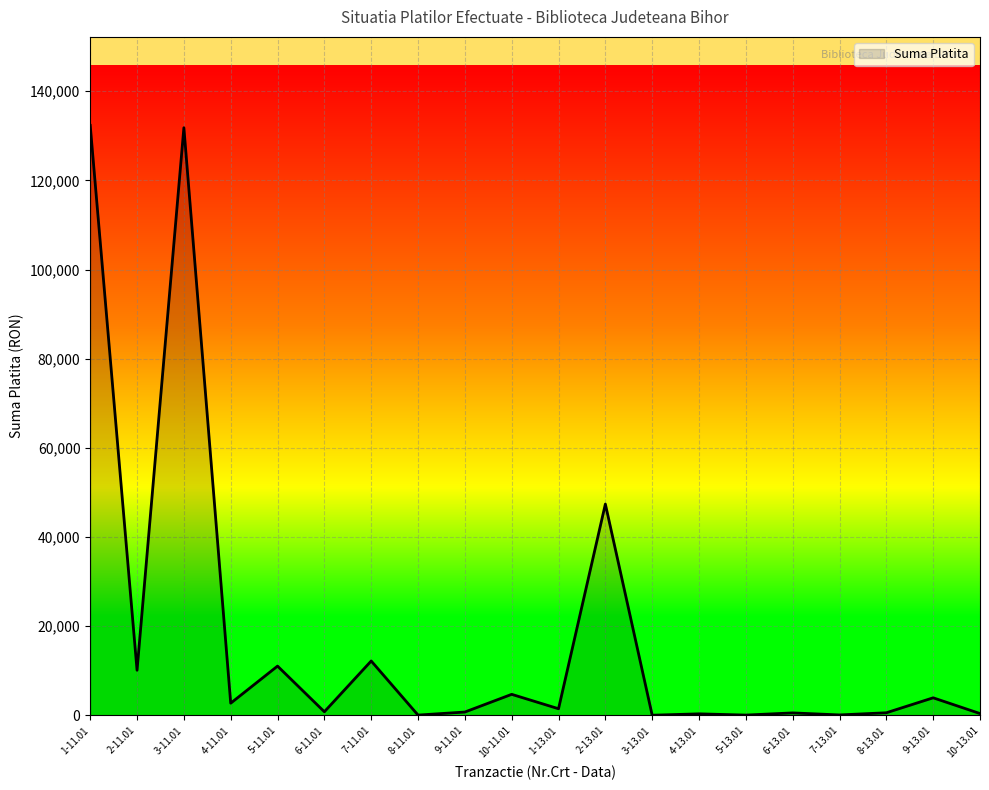

What is the change in value from 7-11.01 to 10-11.01?

-7481.0